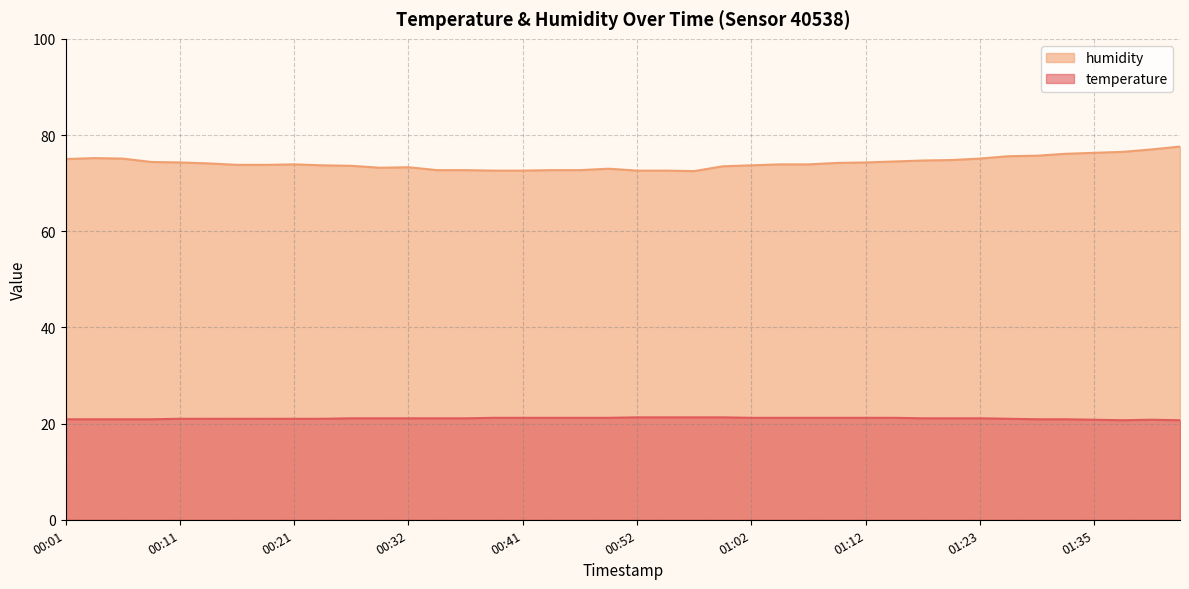

At 01:35, list the series in order from smallest to largest.

temperature, humidity